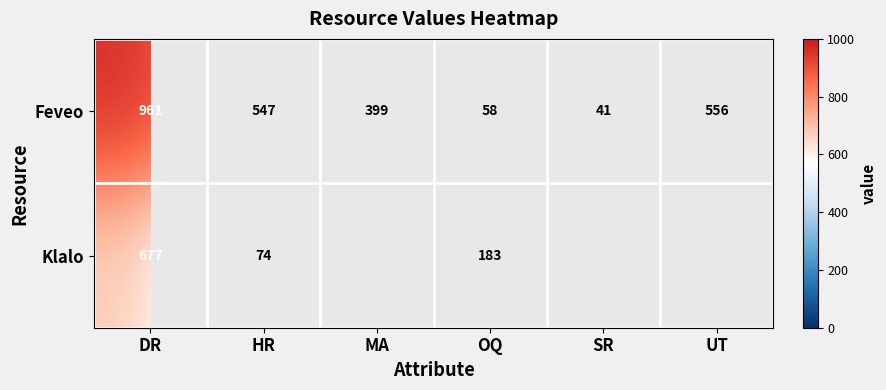

What is the total value across all series at OQ?

241